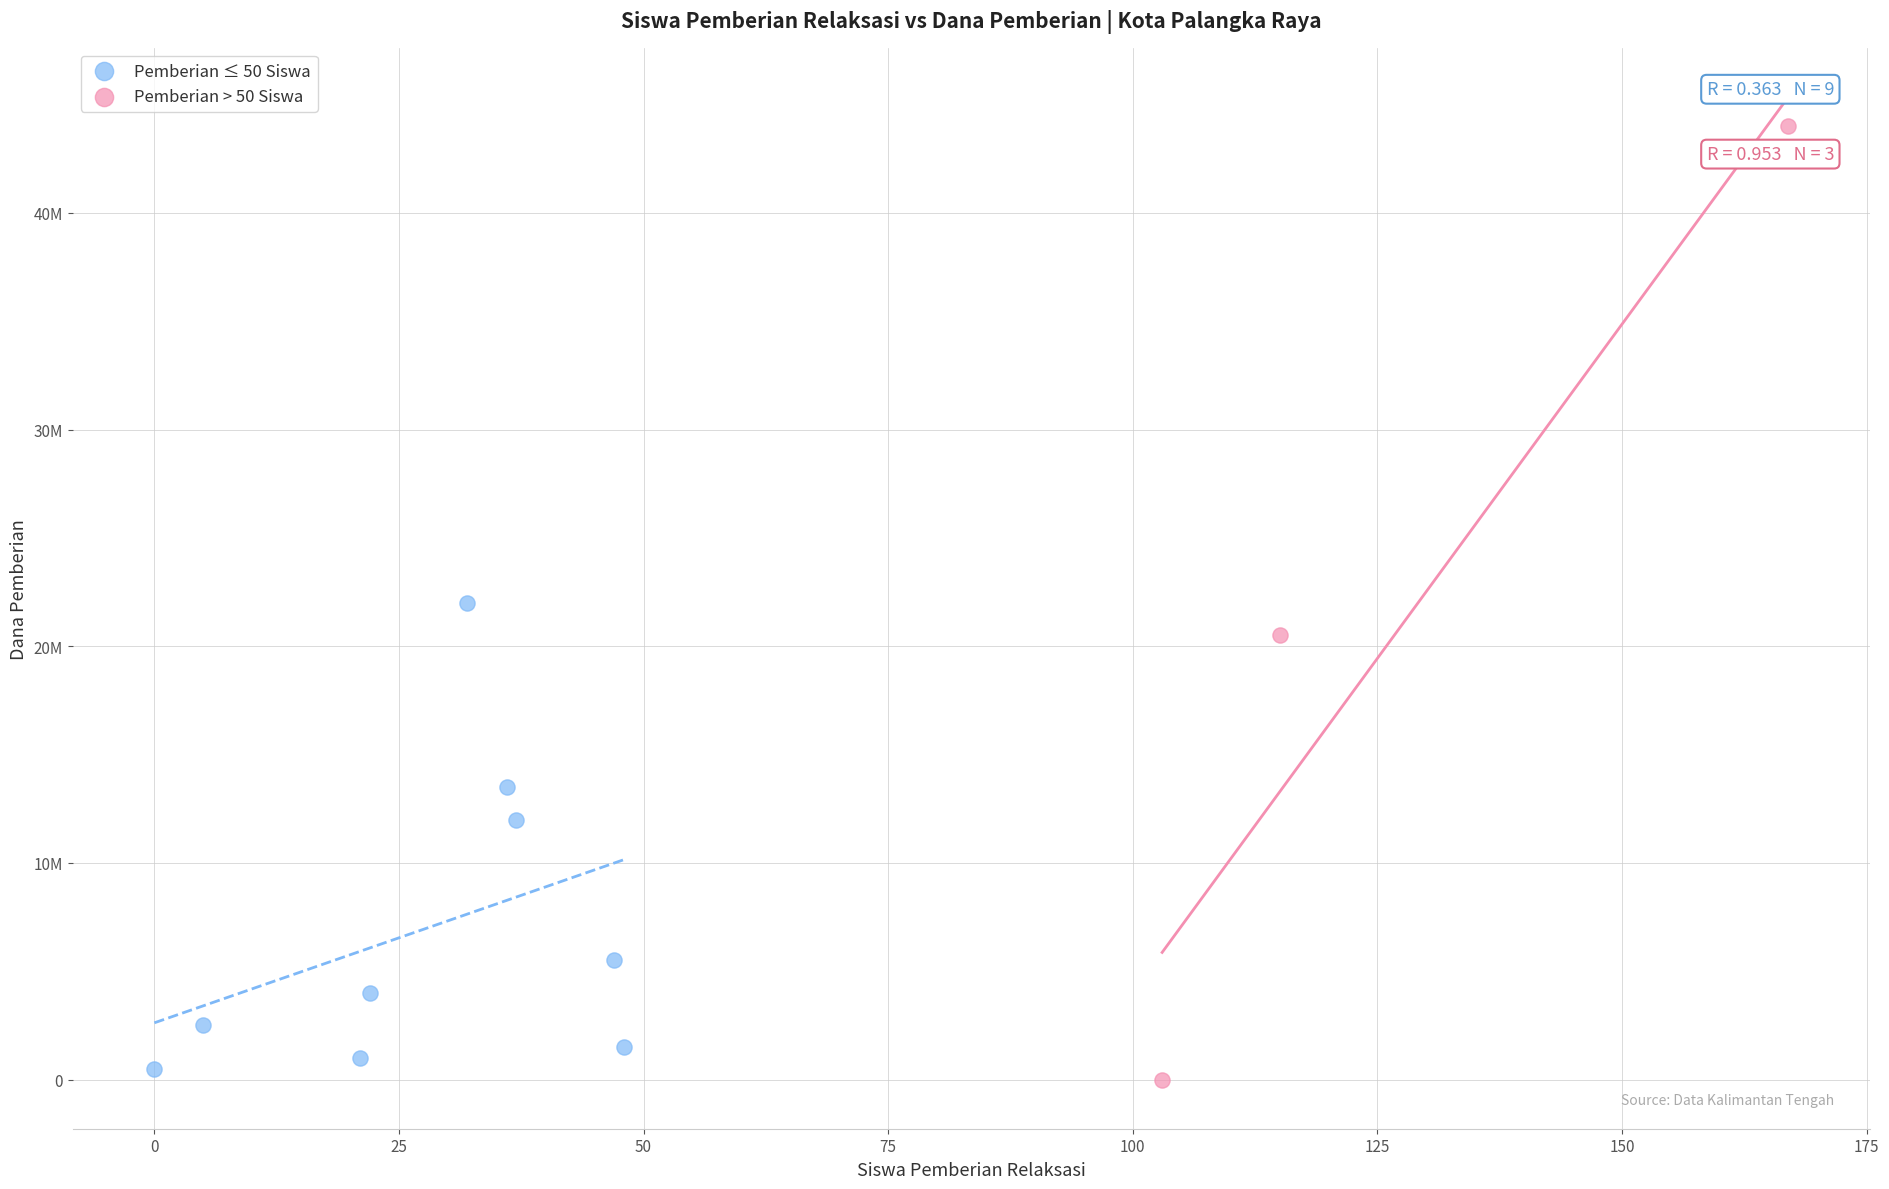

Which series has the widest spread of Y values?

Pemberian > 50 Siswa